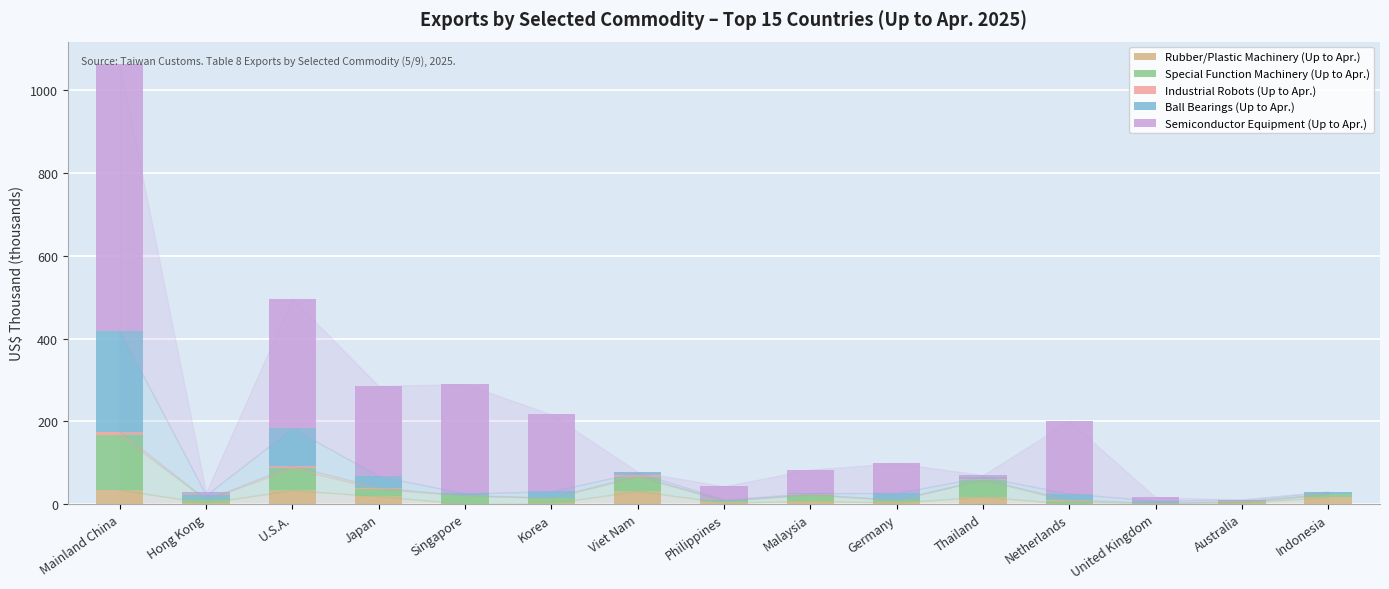

What is the difference between the Rubber/Plastic Machinery (Up to Apr.) values at Thailand and Japan?

1.0